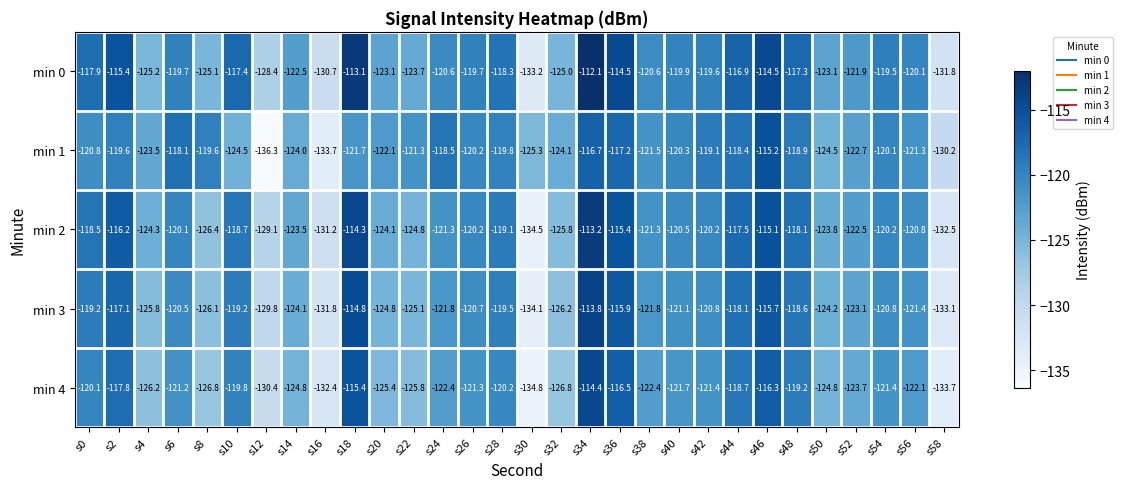

At which category does the chart reach its peak across all series?

s34